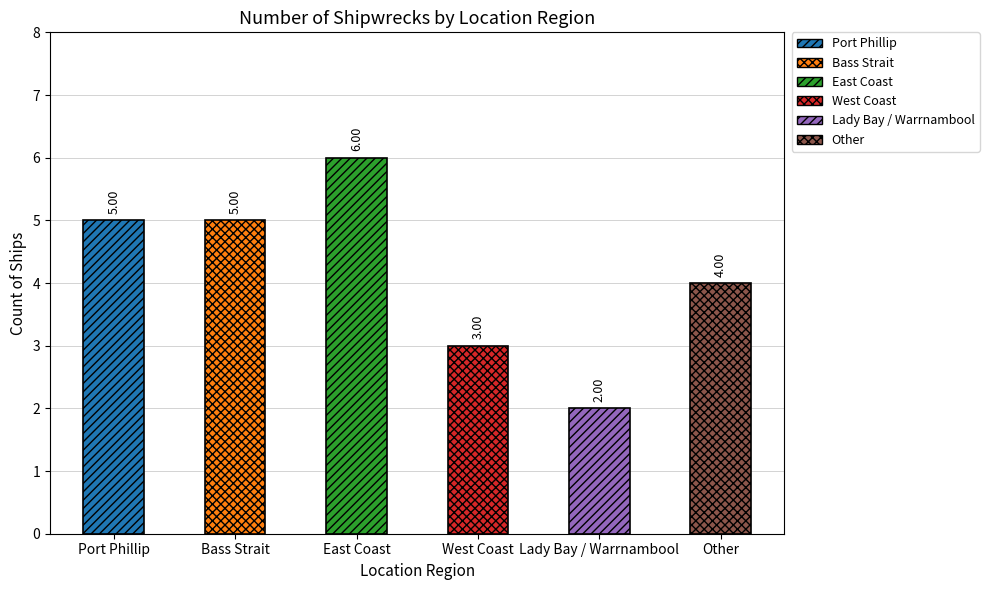

Reading left to right, list all the values displayed in this chart.

5	5	6	3	2	4